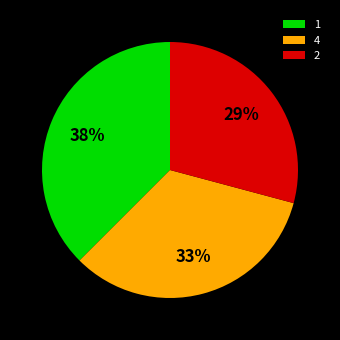

Rank the categories by value from lowest to highest.

2, 4, 1